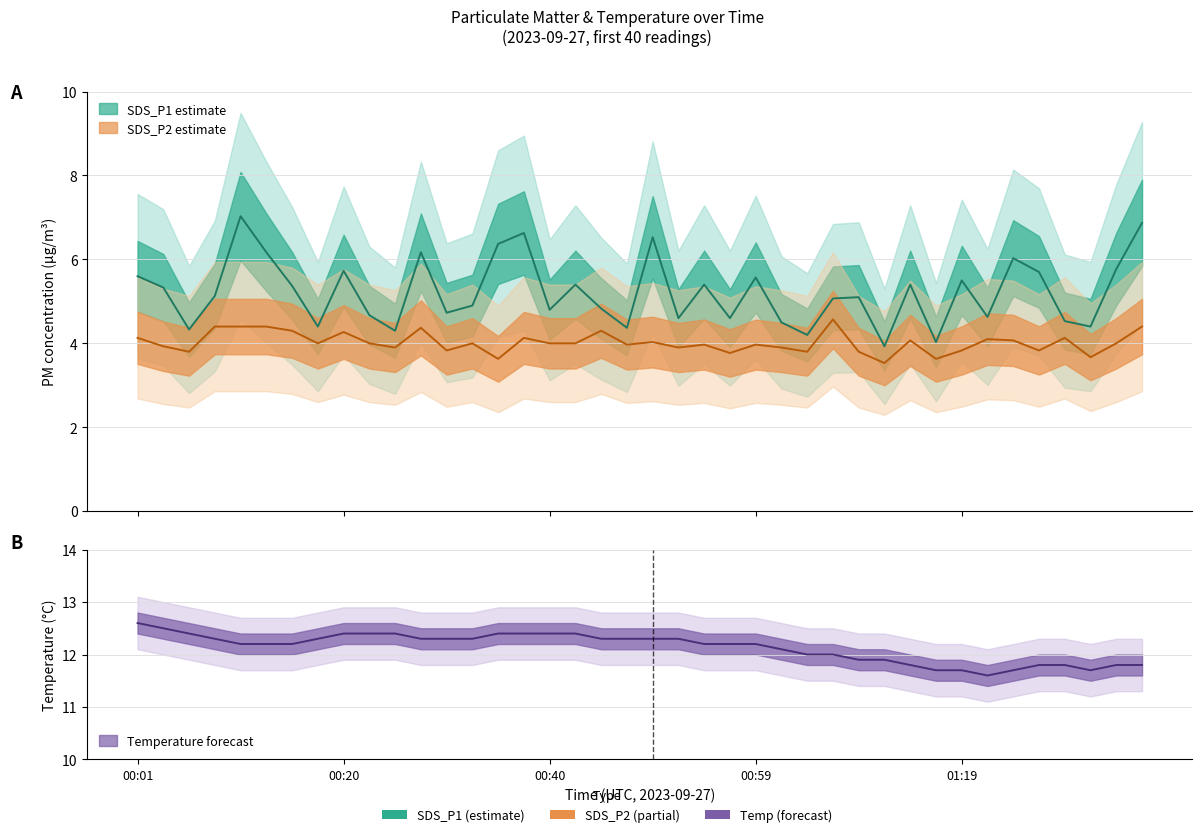

At which label is SDS_P2 closest to 4?

00:18